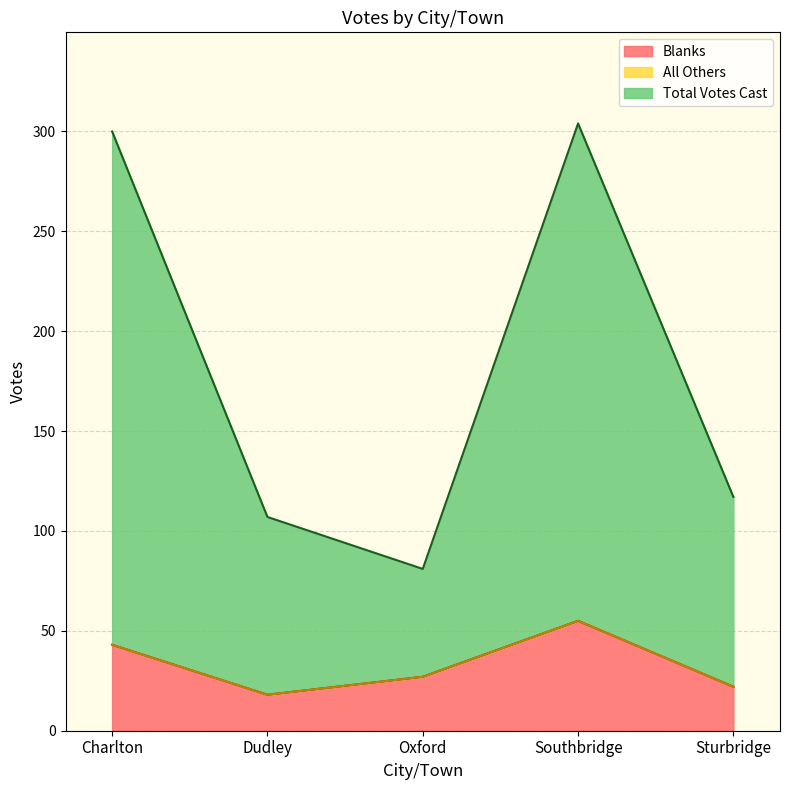

What is the minimum value for Total Votes Cast?

81